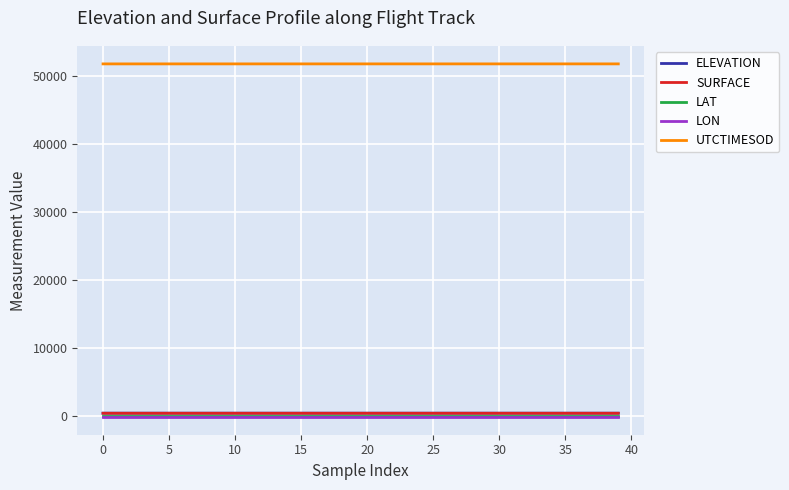

Which series has the largest total across all categories?

UTCTIMESOD